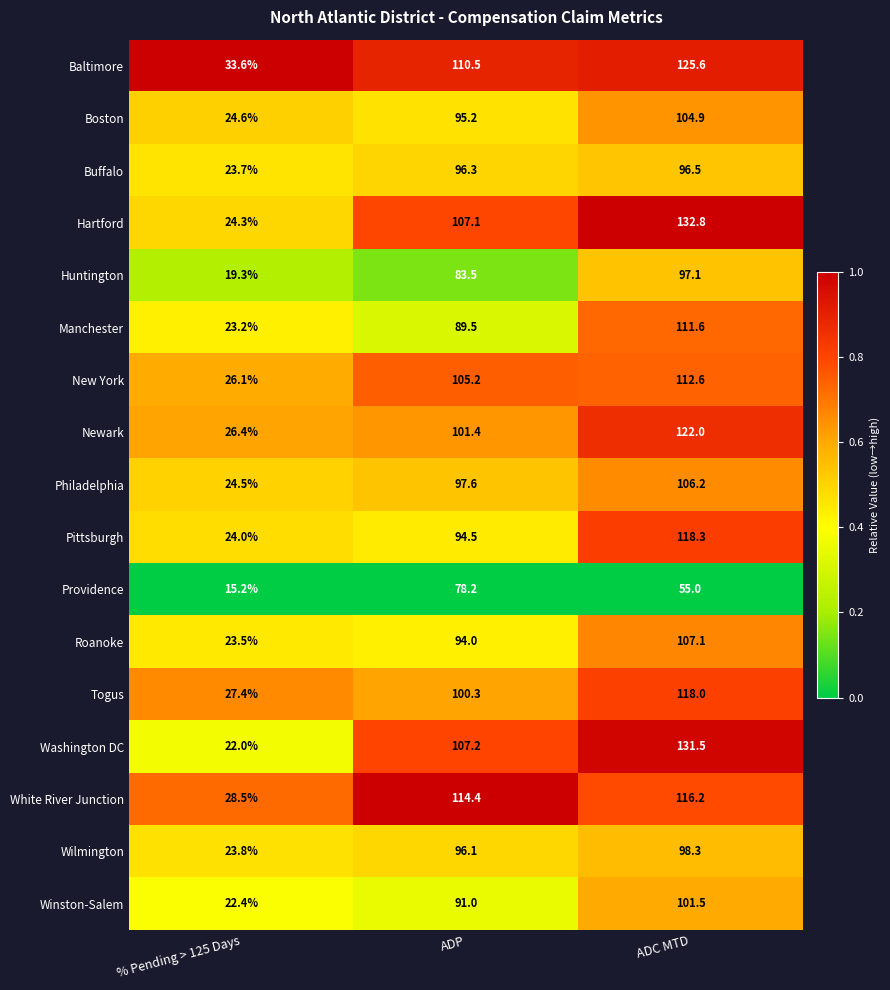

What is the sum of the Togus values at % Pending > 125 Days and ADP?

127.7